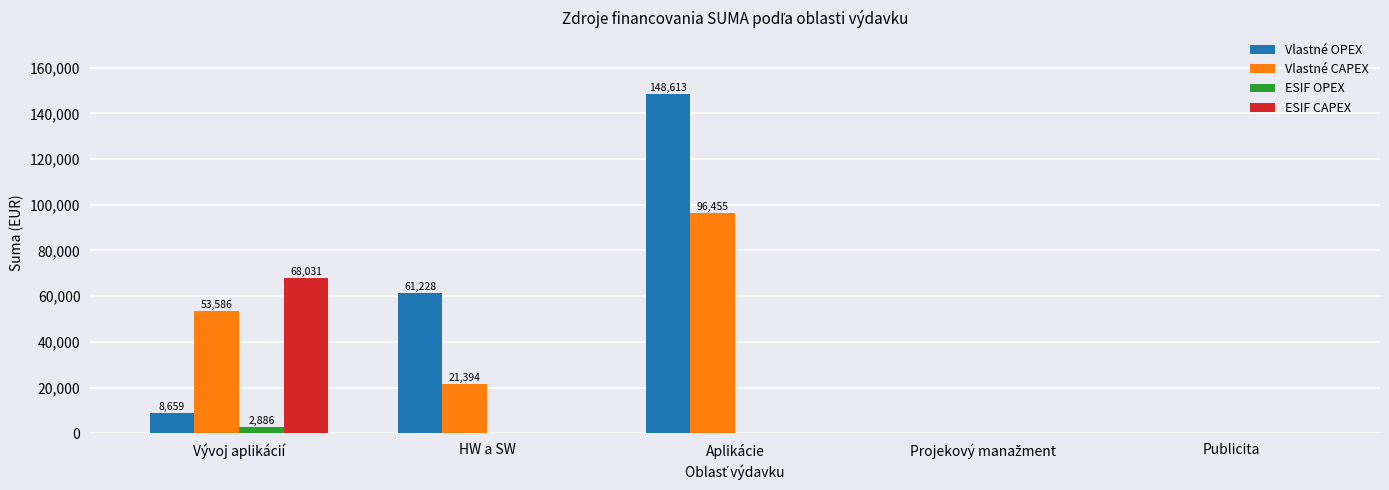

At which label is Vlastné OPEX closest to 74306?

HW a SW